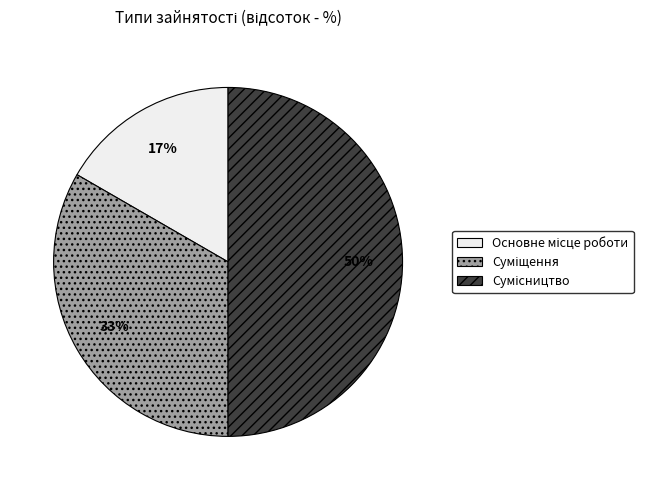

To the nearest percent, what is the average slice percentage?

33%